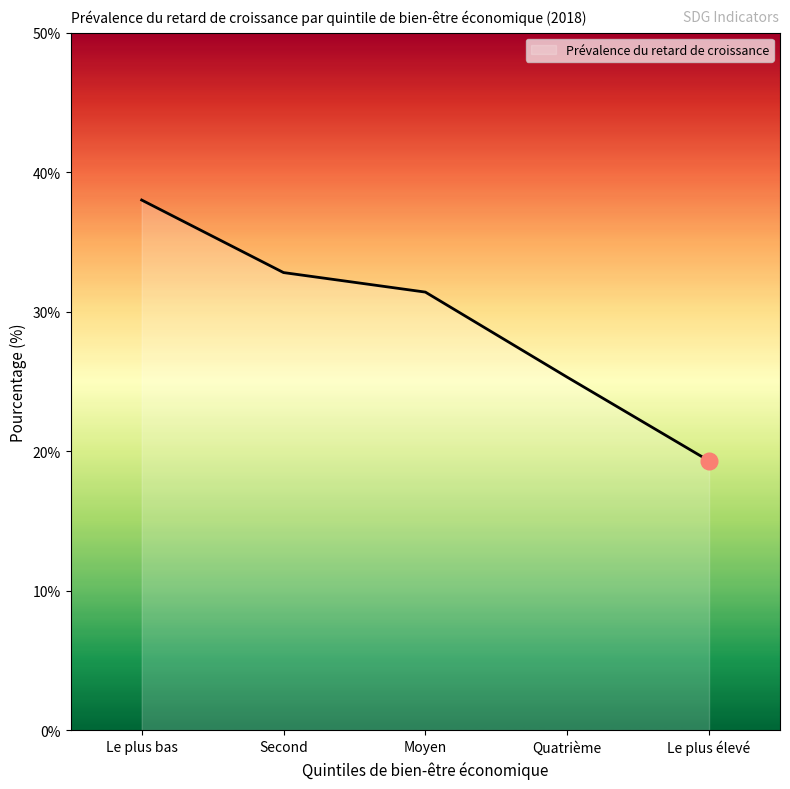

At which label is the value closest to 28?

Quatrième